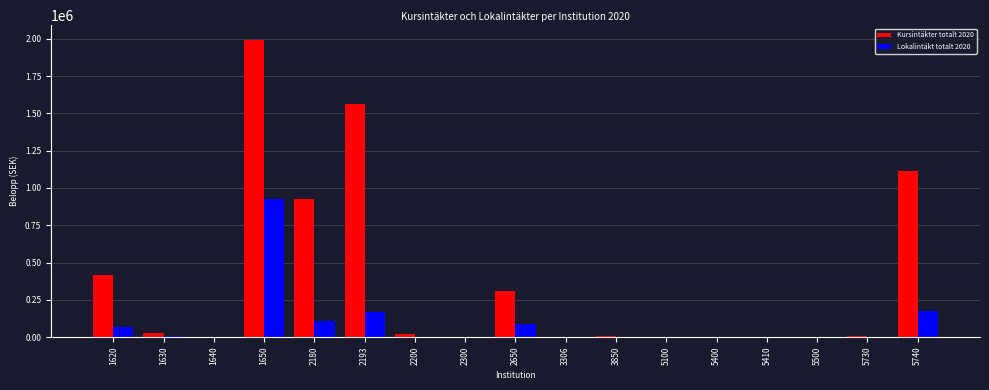

Where does the Kursintäkter totalt 2020 series first go above 6916?

1620